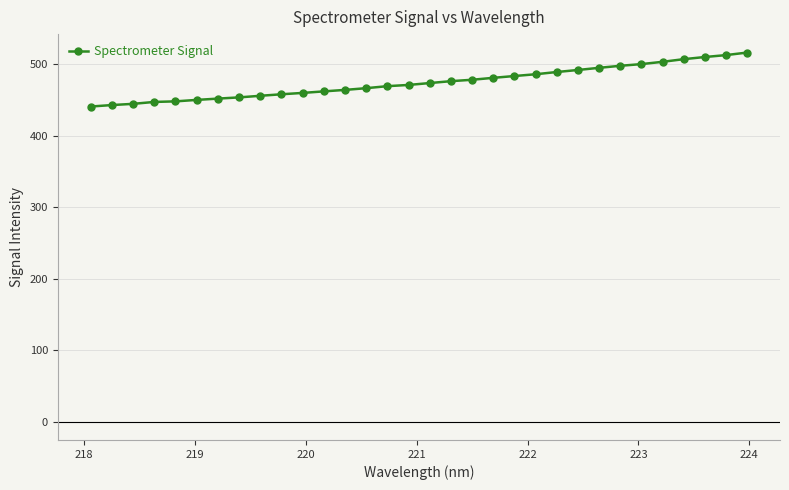

What is the difference between the second highest and minimum values?

71.9